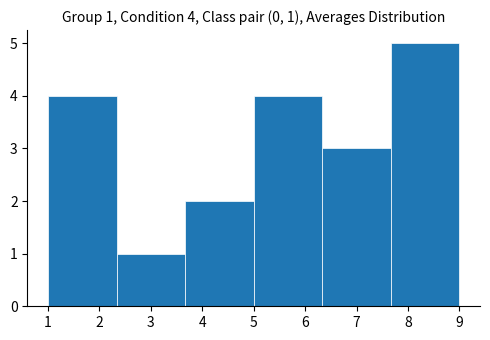

Over which range of the x-axis is the bar tallest?

7.7 to 9.0